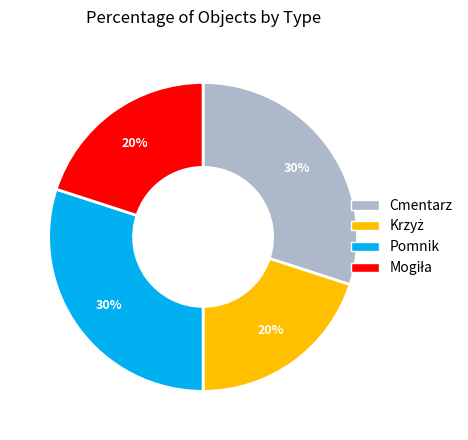

True or false: Cmentarz accounts for 30% of the total.

True